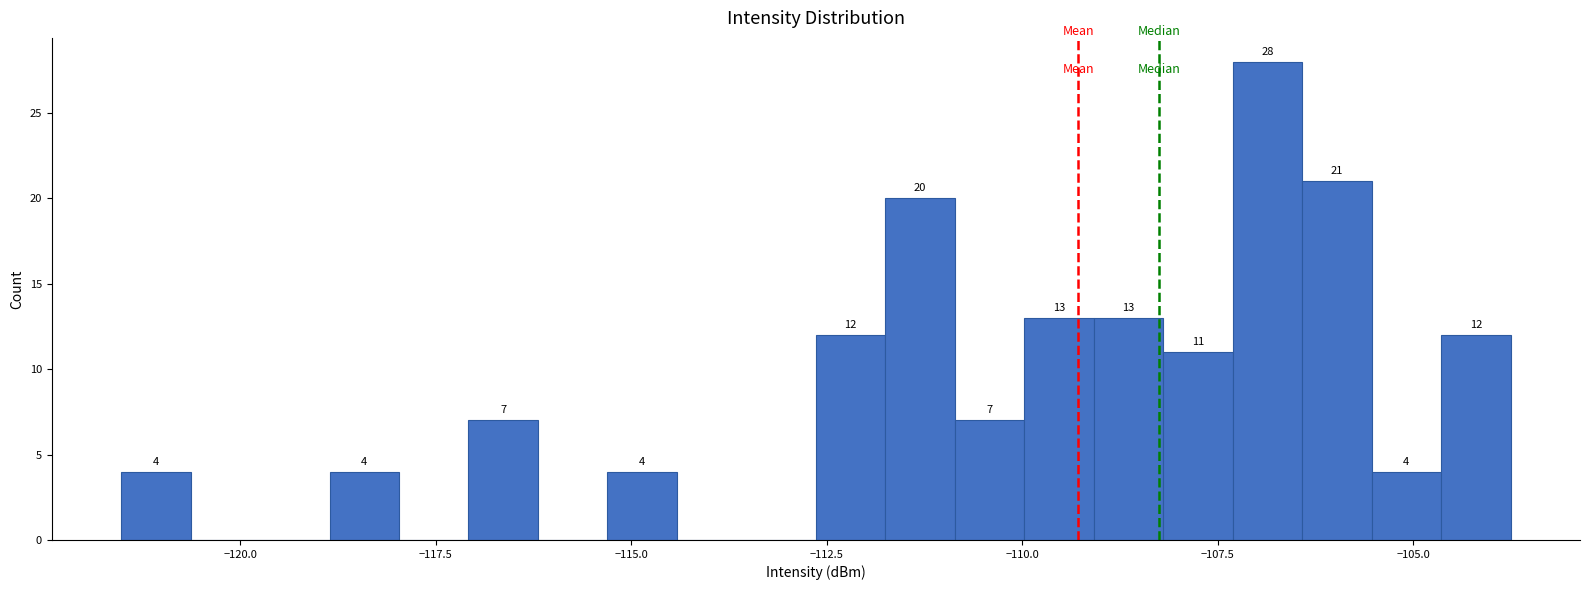

Around what value on the x-axis is the tallest bar? Give the approximate position of its centre, as read against the axis.

-107.0